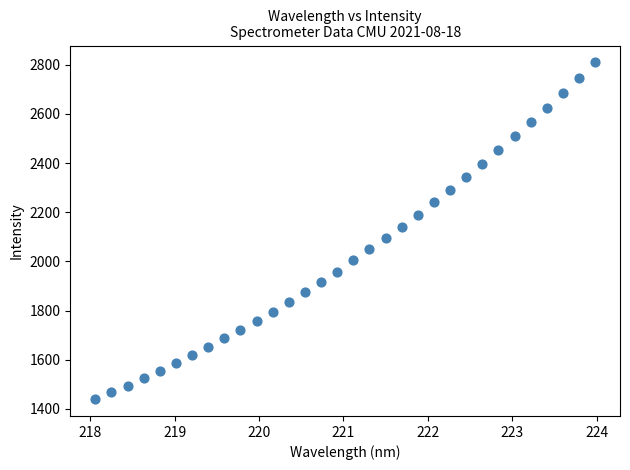

What is the range of X values (max minus min)?

5.9